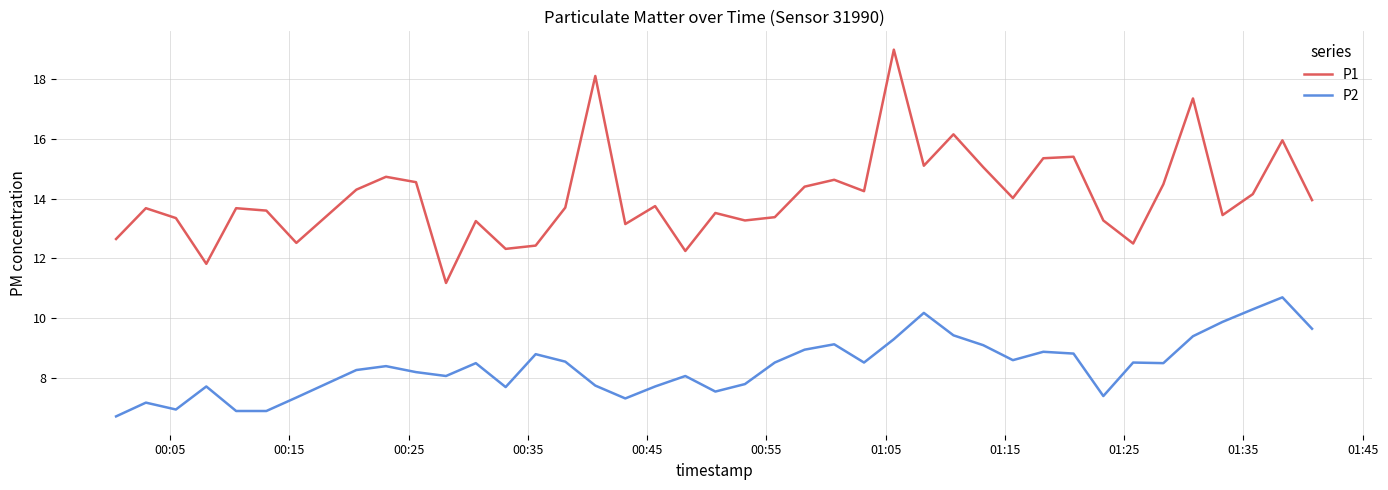

Does the chart have visible grid lines?

Yes